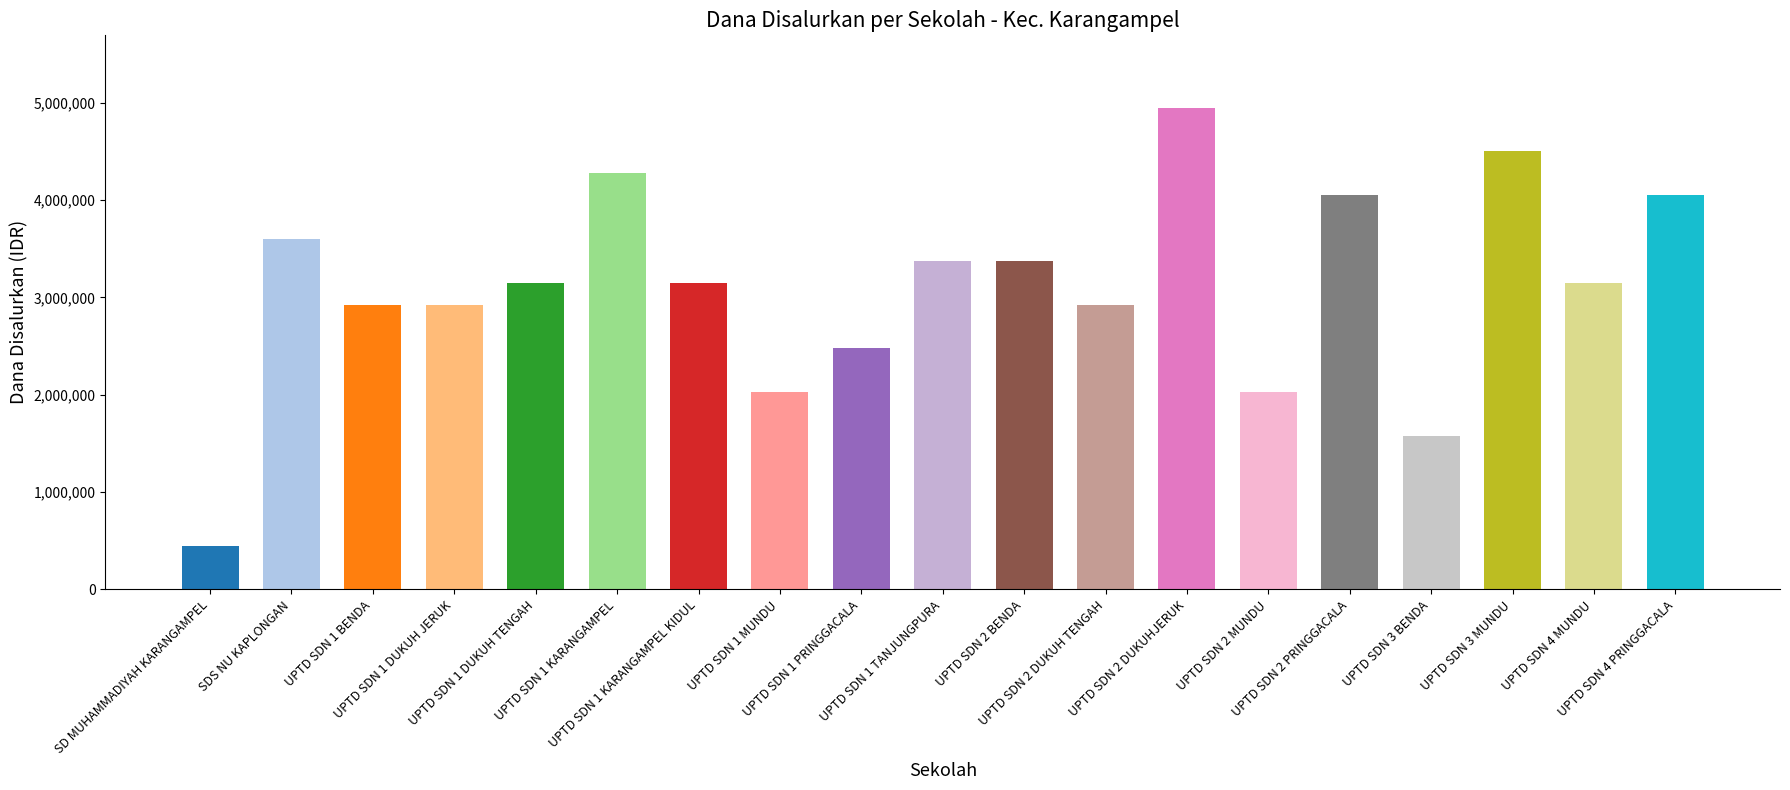

True or false: the data shows 4500000 at UPTD SDN 3 MUNDU.

True